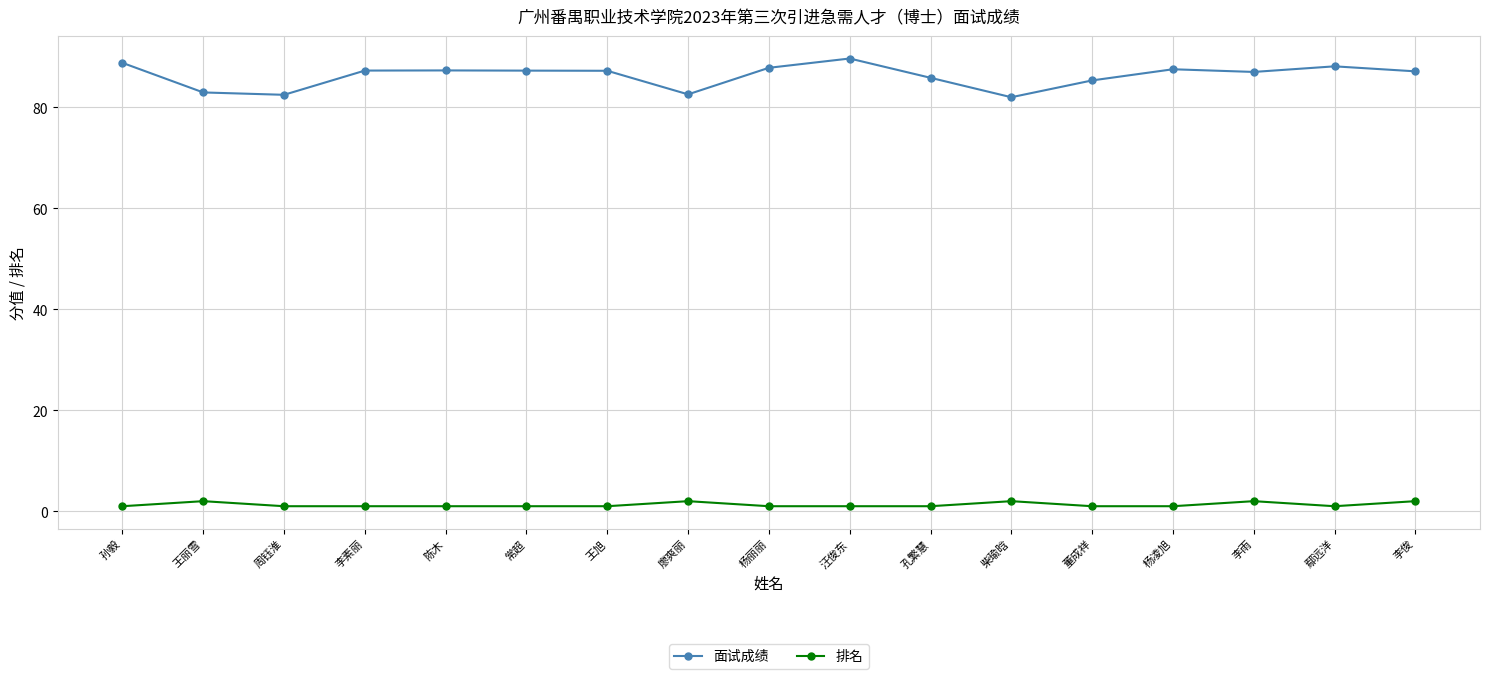

What is the value of the 面试成绩 point at the 9th from the left?

87.8